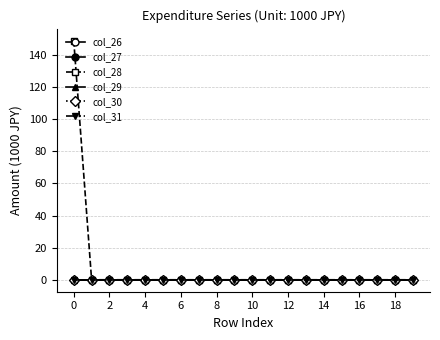

What is the maximum value shown in the chart?

149